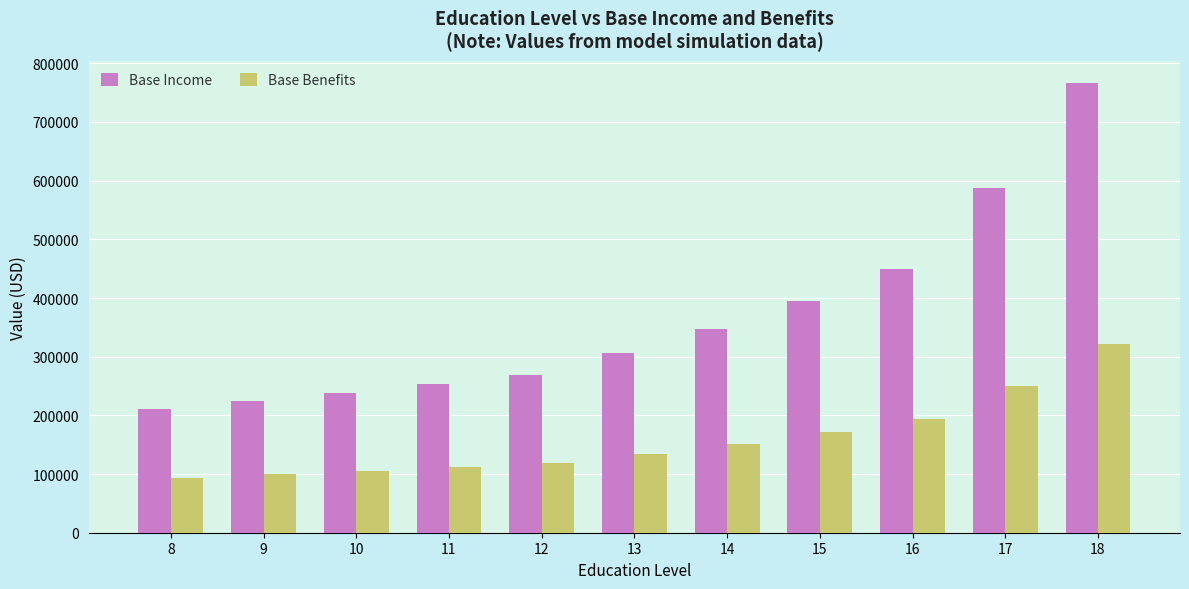

Where is Base Income nearest to the value 488359?

16